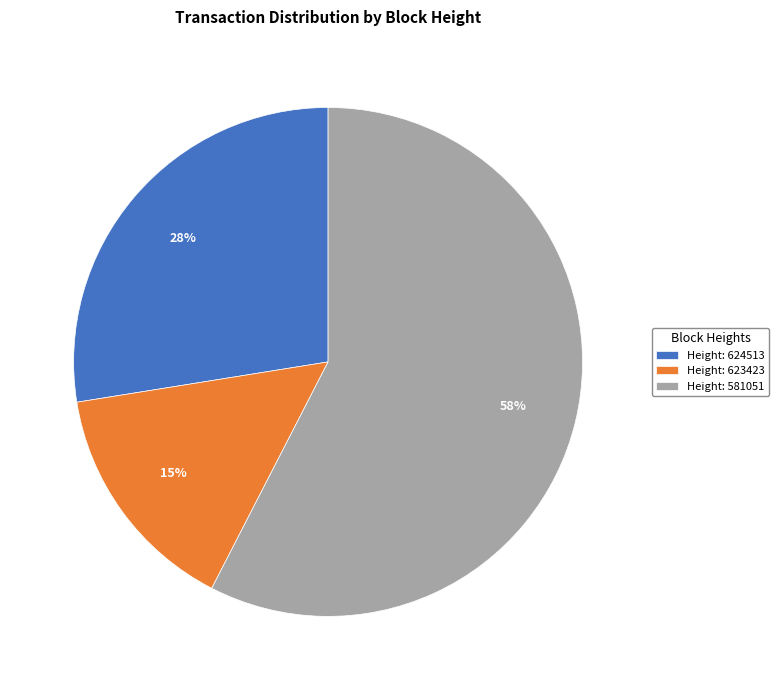

How many segments does this pie chart have?

3